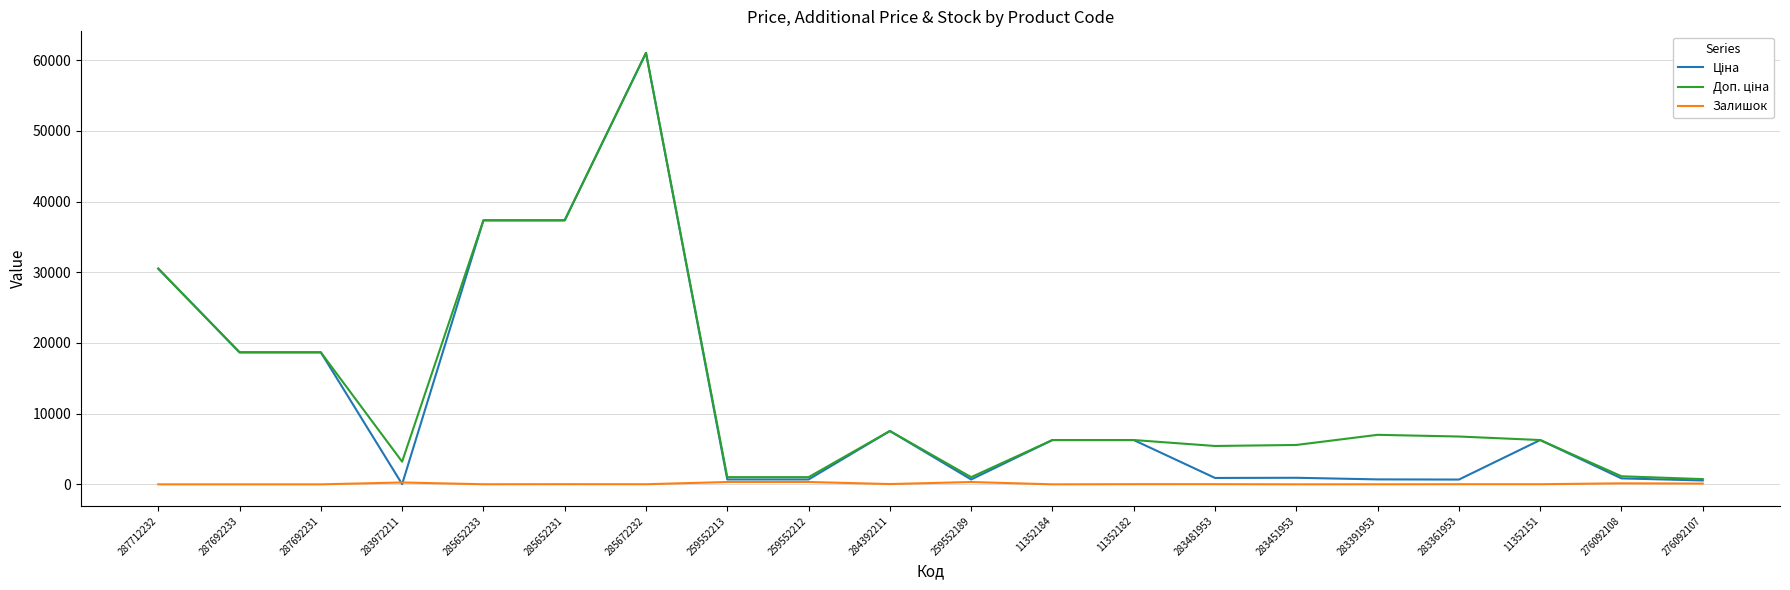

What is the sum of the Залишок values at 259552189 and 283972211?

593.0